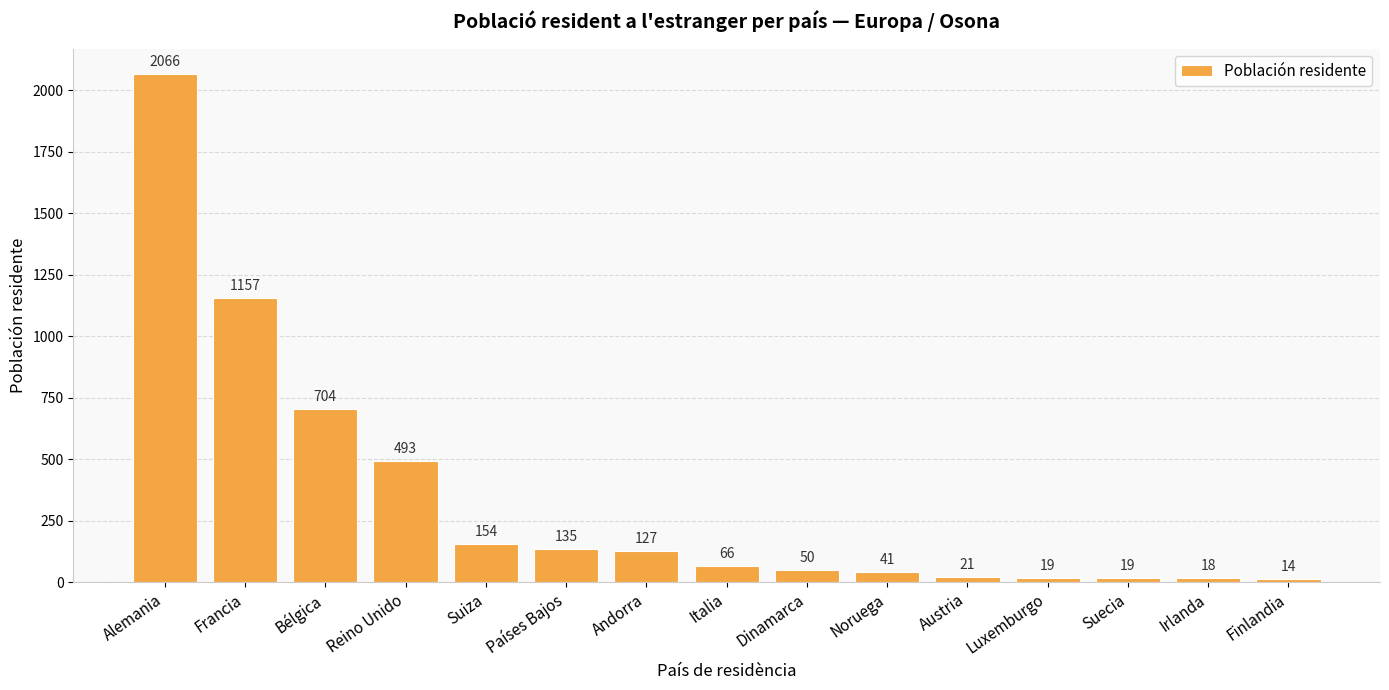

How many bars are there in total?

15